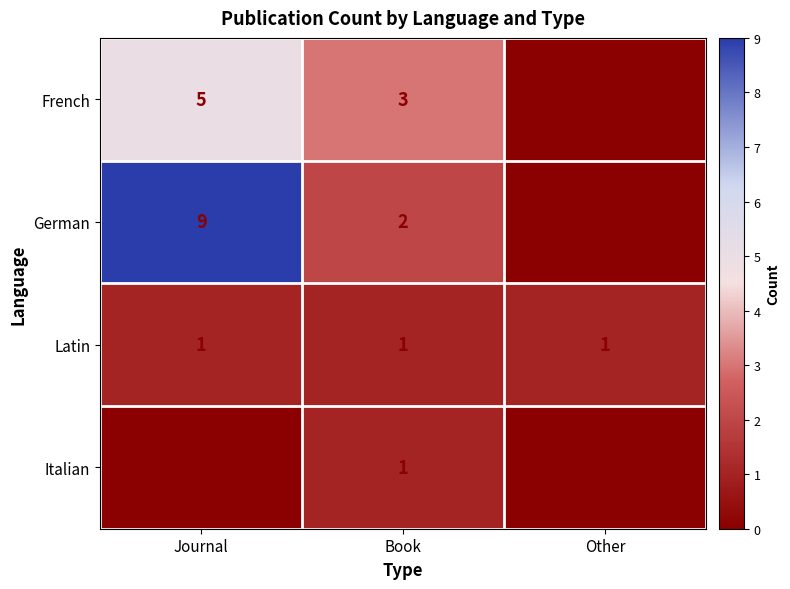

What is the sum of the French values at Journal and Other?

5